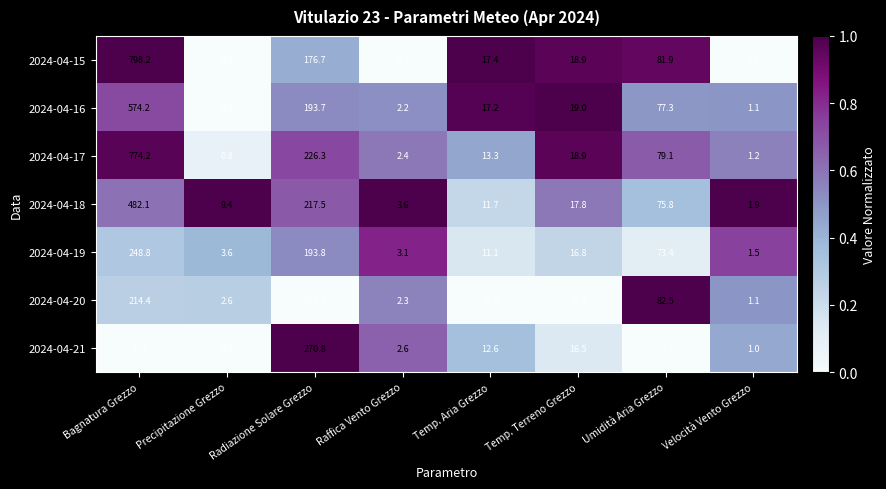

What is the difference between the highest and lowest values at Bagnatura Grezzo?

798.2